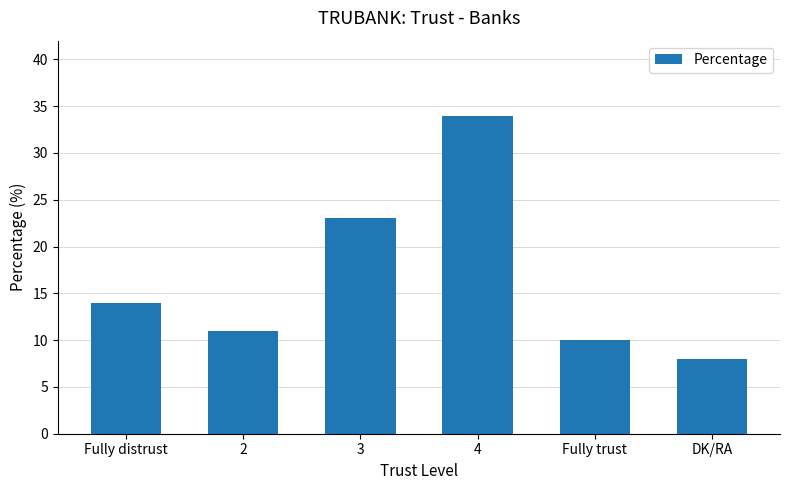

At which category does the chart reach its minimum across all series?

DK/RA